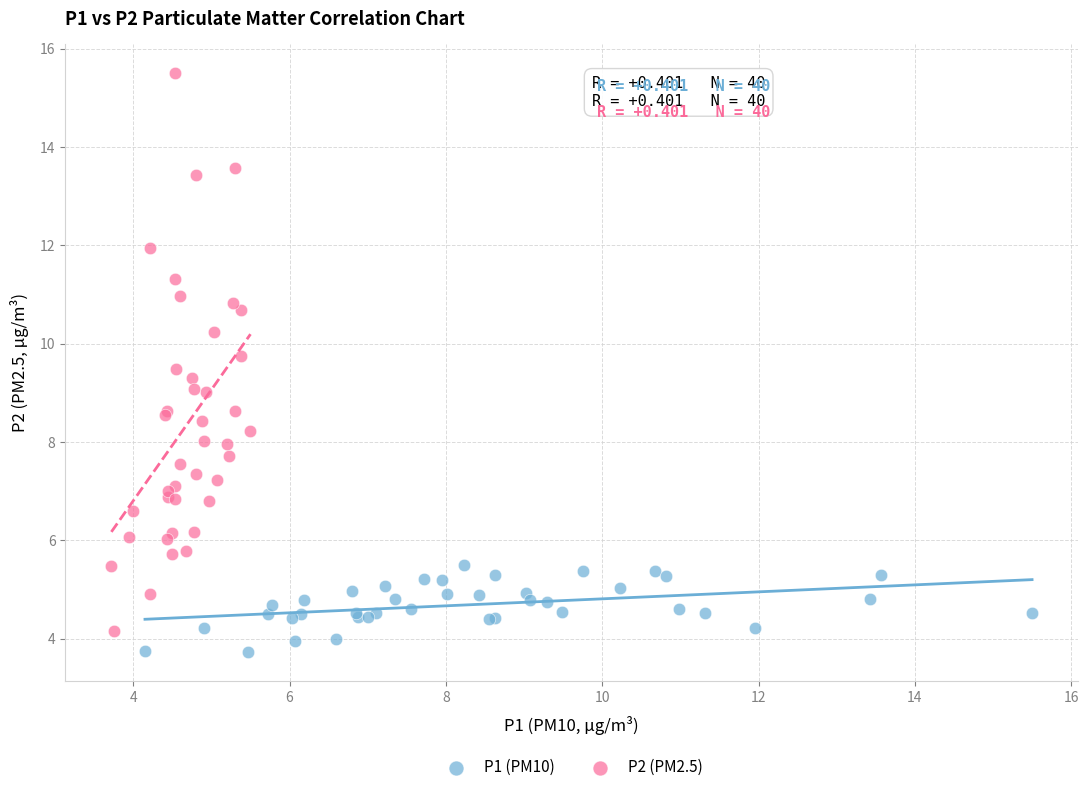

Which series reaches the maximum Y coordinate?

P2 (PM2.5)